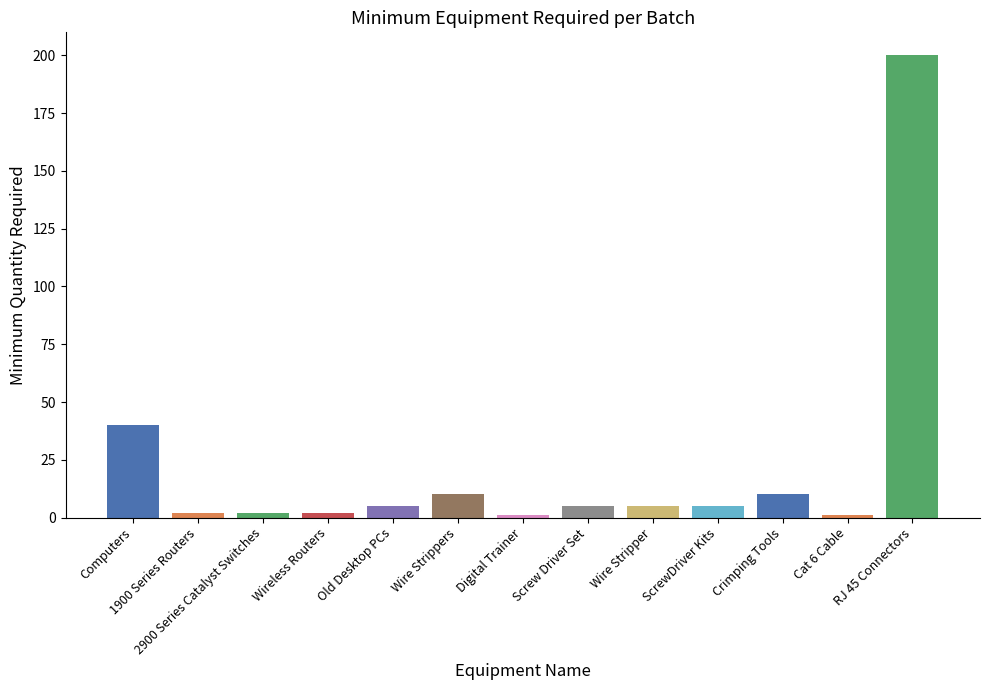

Reading left to right, extract all data points from this chart.

40	2	2	2	5	10	1	5	5	5	10	1	200